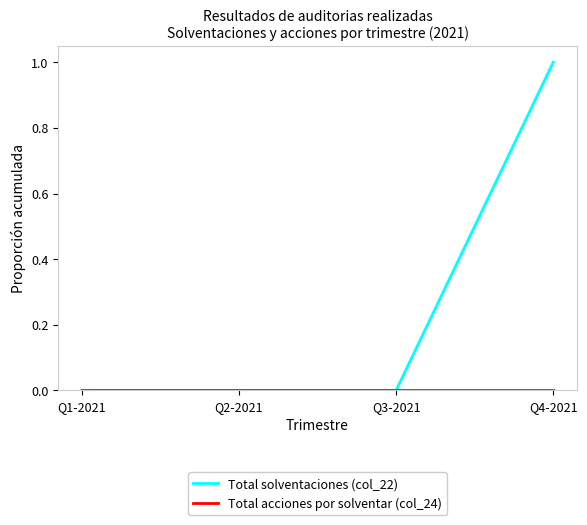

True or false: Total solventaciones (col_22) has more than 2 interior local peaks.

False